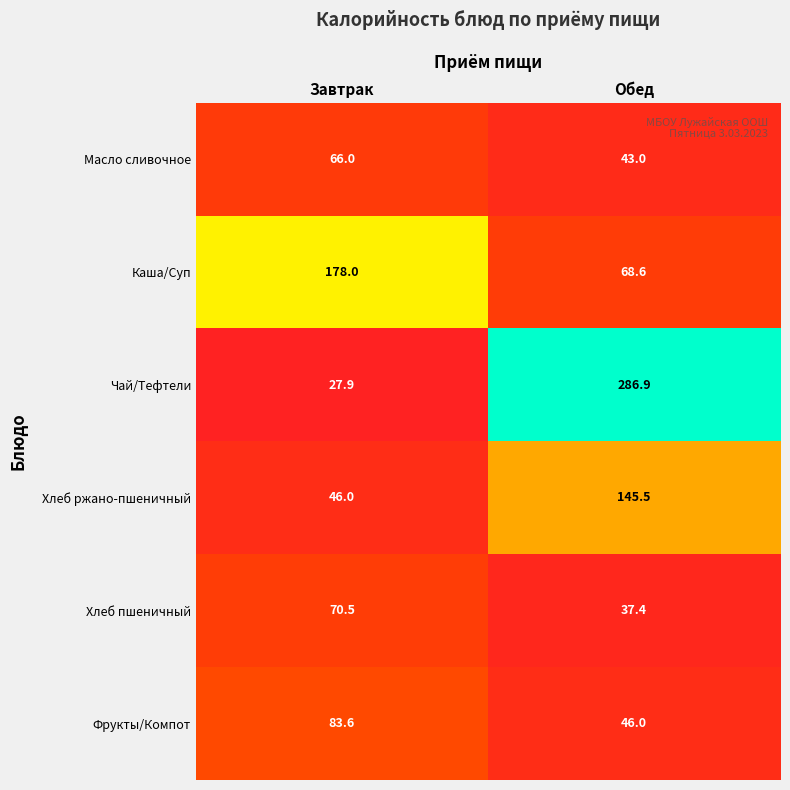

Rank the series by their maximum value, from highest to lowest.

Чай/Тефтели, Каша/Суп, Хлеб ржано-пшеничный, Фрукты/Компот, Хлеб пшеничный, Масло сливочное